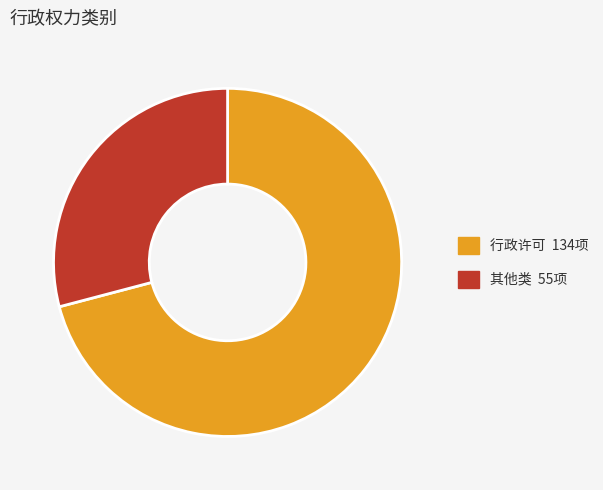

Between 其他类 and 行政许可, which is larger?

行政许可